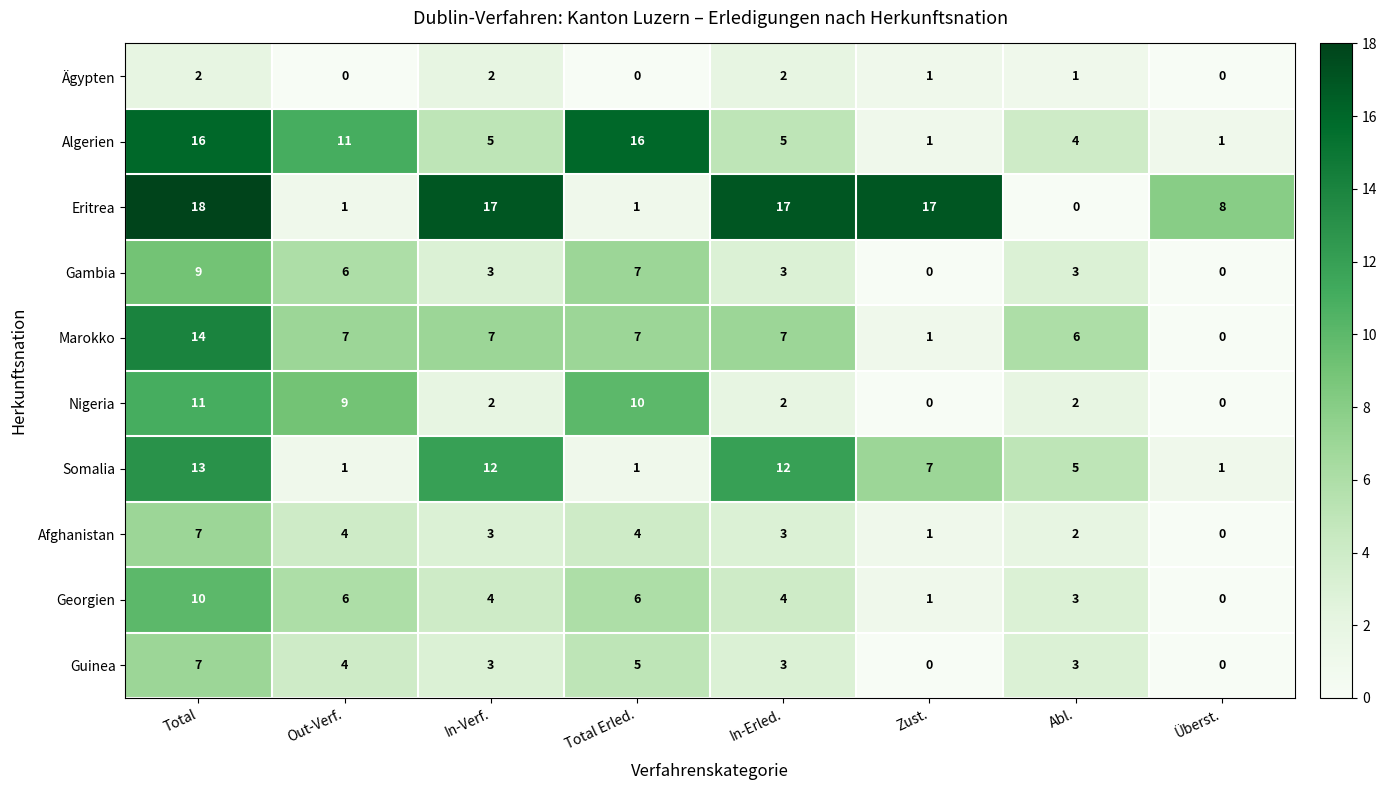

True or false: Ägypten has a value of 1 at In-Verf..

False